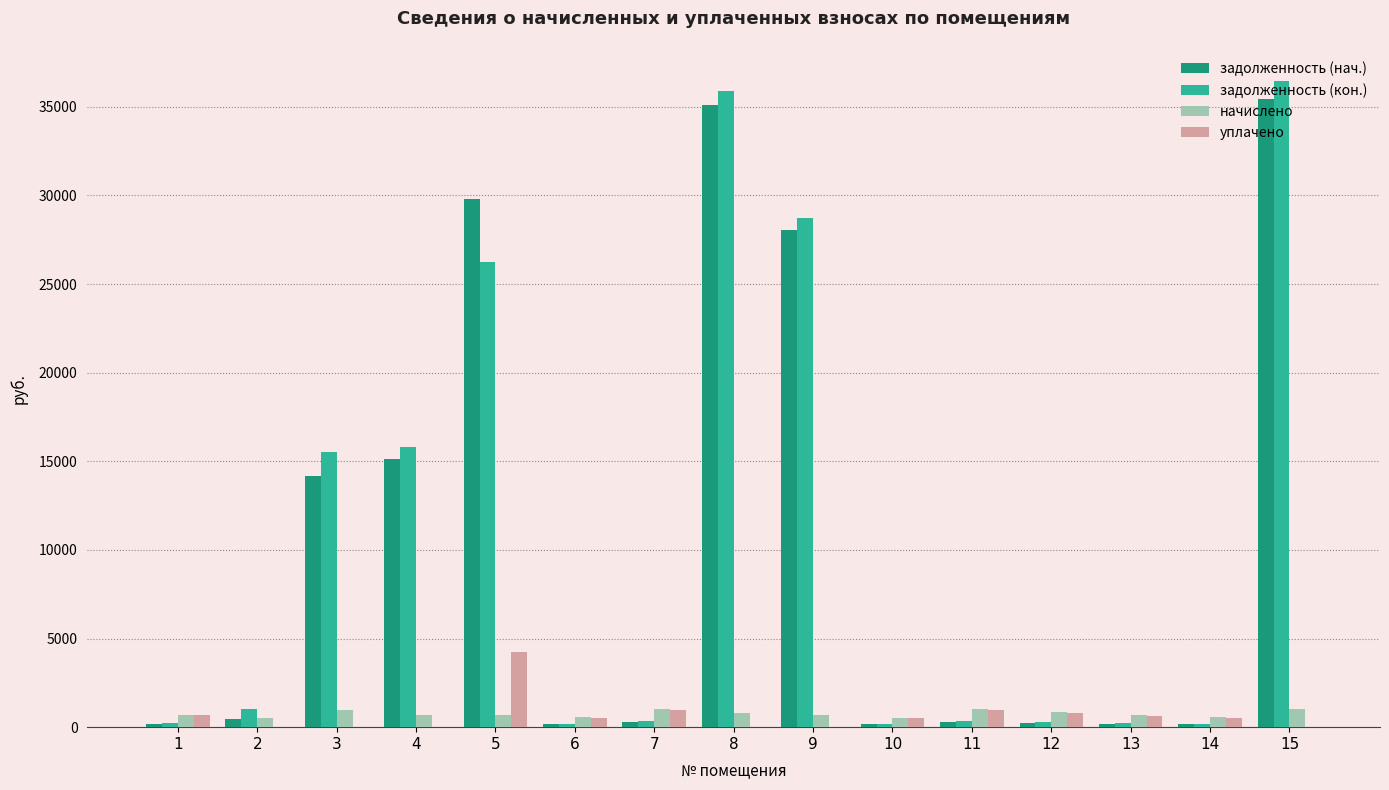

Which series changed the most between 3 and 14?

задолженность (кон.)